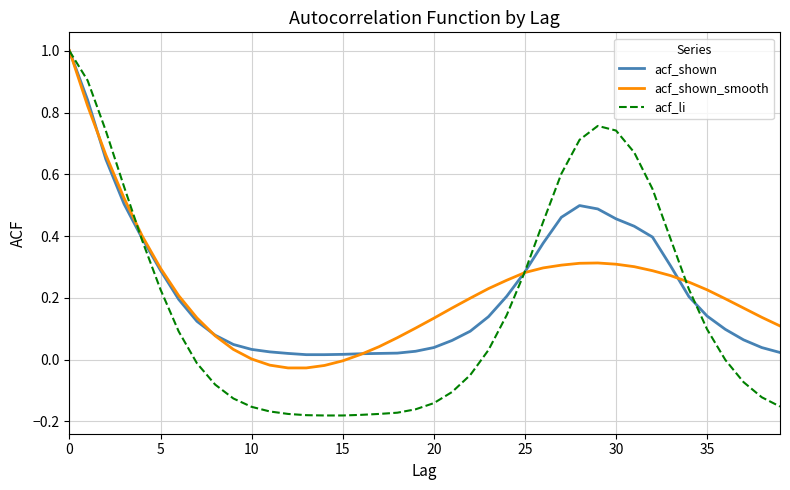

What is the maximum value shown in the chart?

1.0